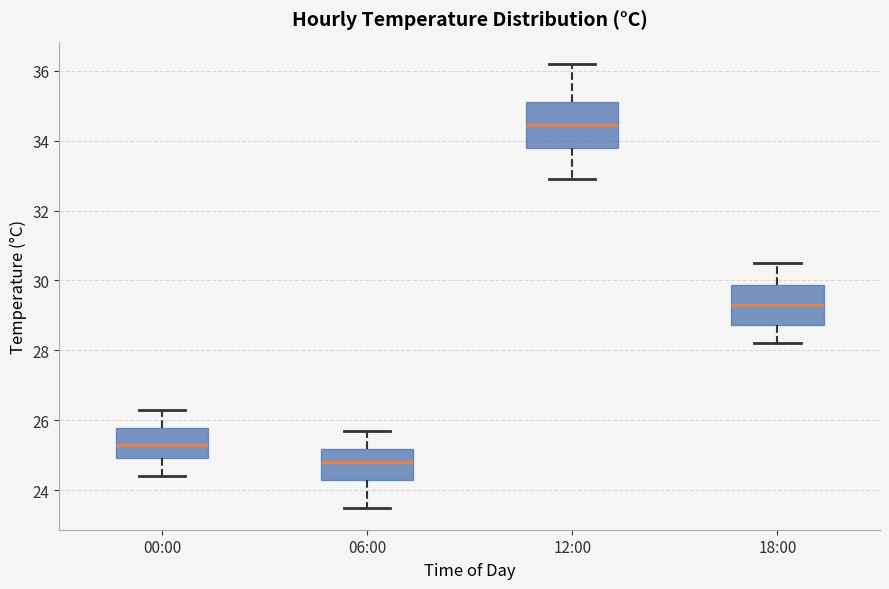

Reading left to right, transcribe this box plot: for each box, give where its median line is, the range the box spans, and where its two whiskers end, as read against the y-axis. The values are not printed on the chart, so give them approximately, as read against the axis.

00:00: median 25.4, box 25.0 to 25.8, whiskers 24.4 to 26.4
06:00: median 24.8, box 24.4 to 25.2, whiskers 23.6 to 25.8
12:00: median 34.4, box 33.8 to 35.2, whiskers 33.0 to 36.2
18:00: median 29.4, box 28.8 to 29.8, whiskers 28.2 to 30.6